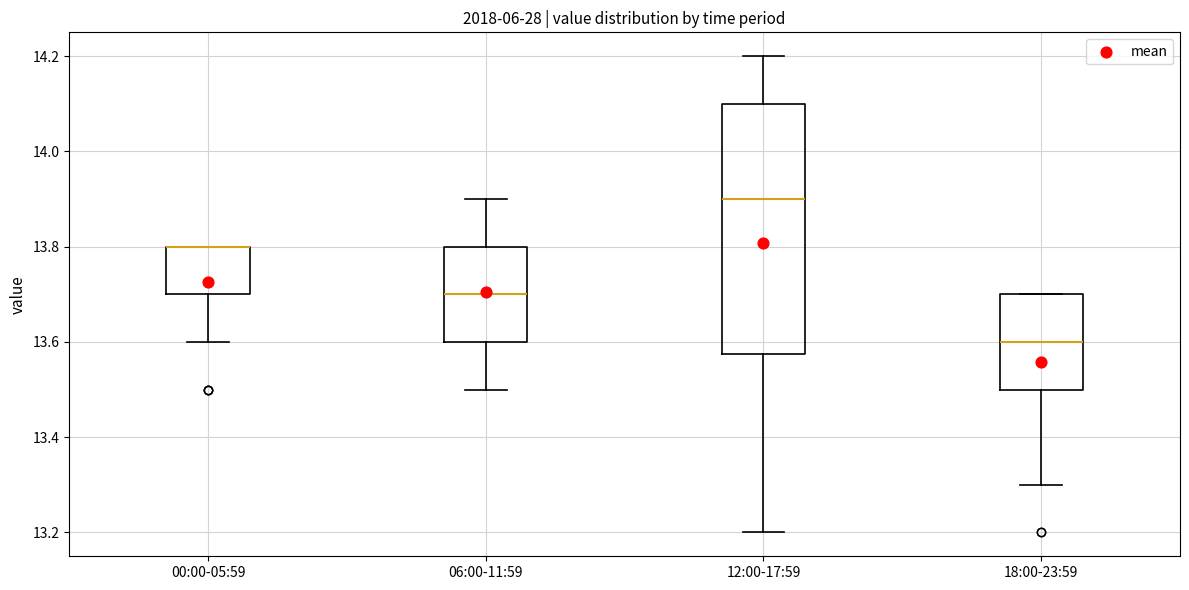

Reading left to right, read every box against the y-axis: the position of its median line, the range the box covers, and the ends of its whiskers. The values are not printed on the chart, so give them approximately, as read against the axis.

00:00-05:59: median 13.80 (drawn on the box's upper edge), box 13.70 to 13.80, whiskers 13.60 to 13.80
06:00-11:59: median 13.70, box 13.60 to 13.80, whiskers 13.50 to 13.90
12:00-17:59: median 13.90, box 13.58 to 14.10, whiskers 13.20 to 14.20
18:00-23:59: median 13.60, box 13.50 to 13.70, whiskers 13.30 to 13.70